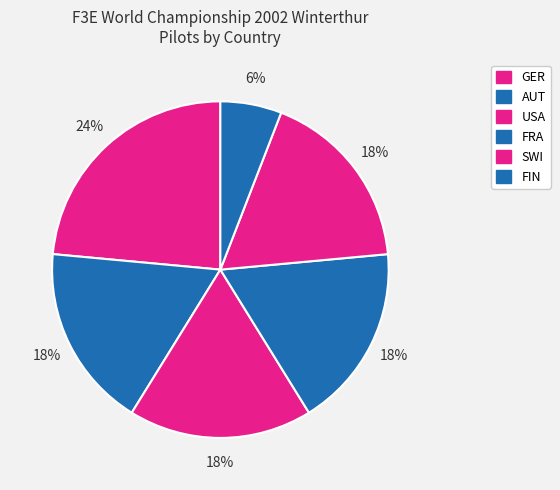

Do SWI and AUT together represent more than half of the pie?

No